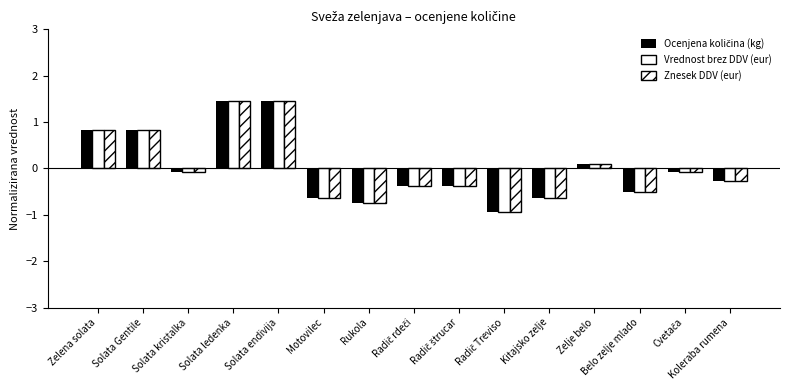

How many bars are there in each group?

3